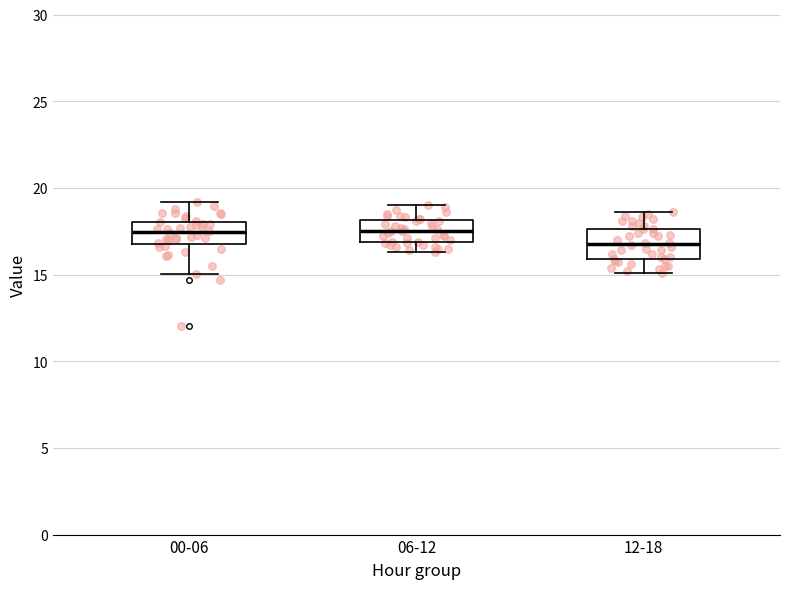

Reading left to right, read every box against the y-axis: the position of its median line, the range the box covers, and the ends of its whiskers. The values are not printed on the chart, so give them approximately, as read against the axis.

00-06: median 17.5, box 17.0 to 18.0, whiskers 15.0 to 19.0
06-12: median 17.5, box 17.0 to 18.0, whiskers 16.5 to 19.0
12-18: median 17.0, box 16.0 to 17.5, whiskers 15.0 to 18.5